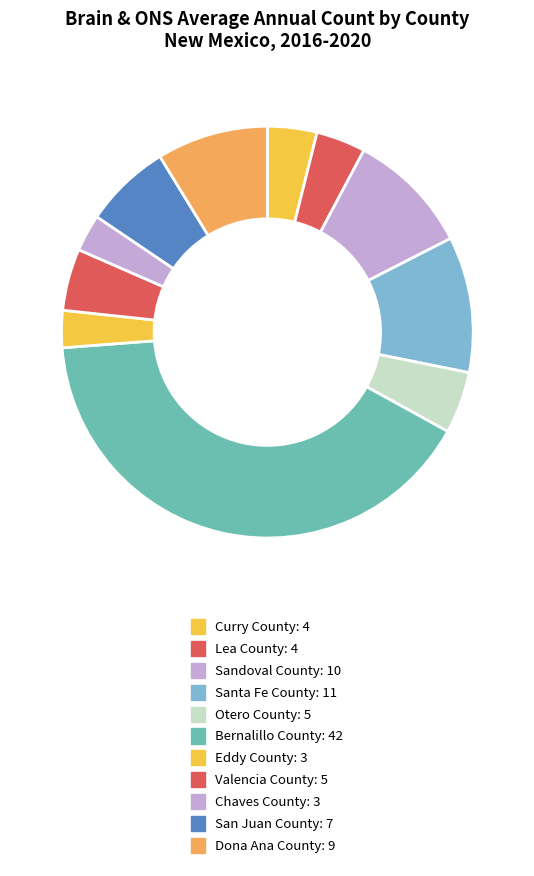

How many slices are in this pie chart?

11